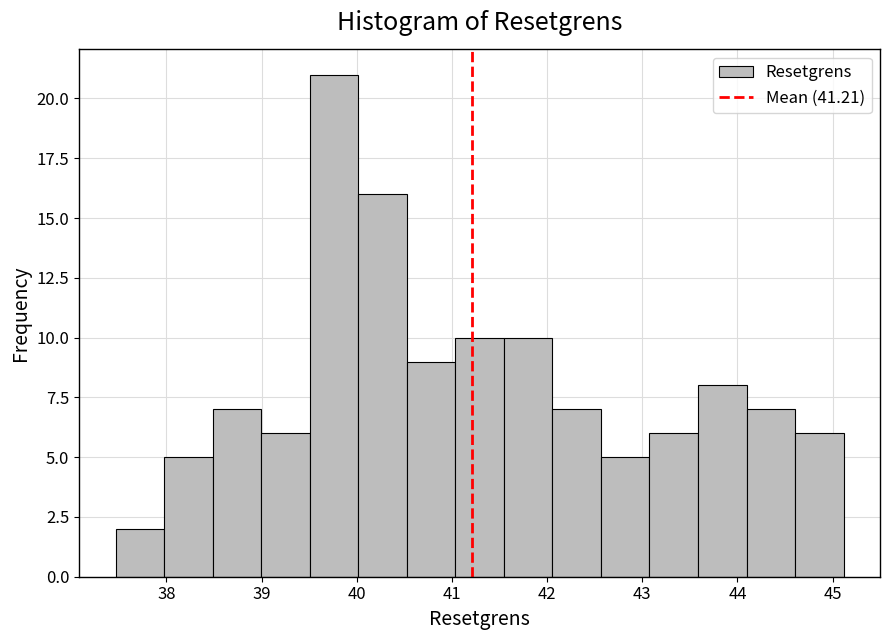

What is the height of the bar covering 41.5 to 42.1 on the x-axis? Neither the bar edges nor the heights are printed on the chart, so give them approximately, as read against the axes.

10